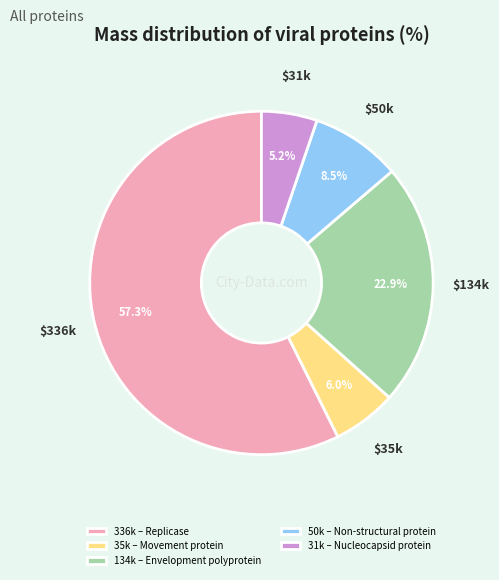

Does 336k – Replicase account for over 50% of the chart?

Yes